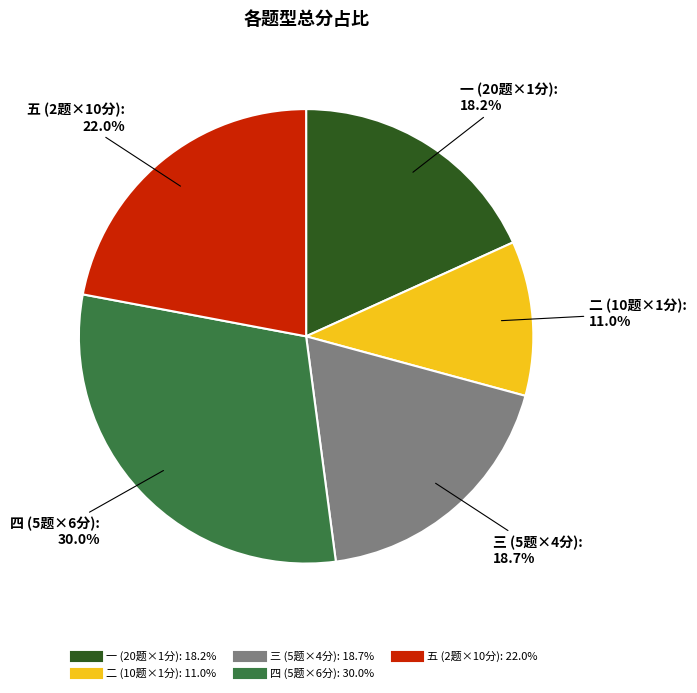

Does any single category account for the majority?

No